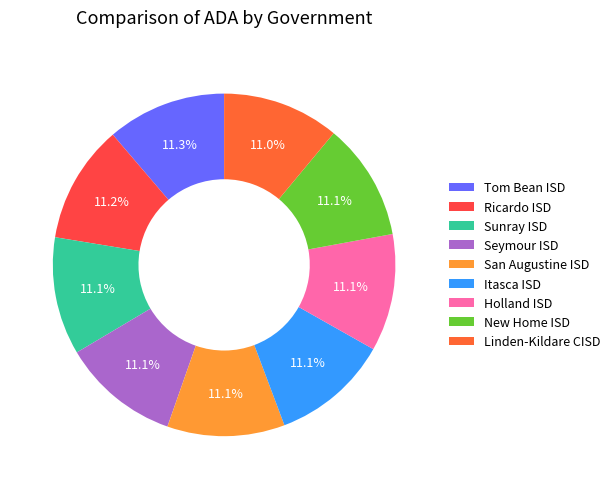

To the nearest percent, what portion does New Home ISD represent?

11%